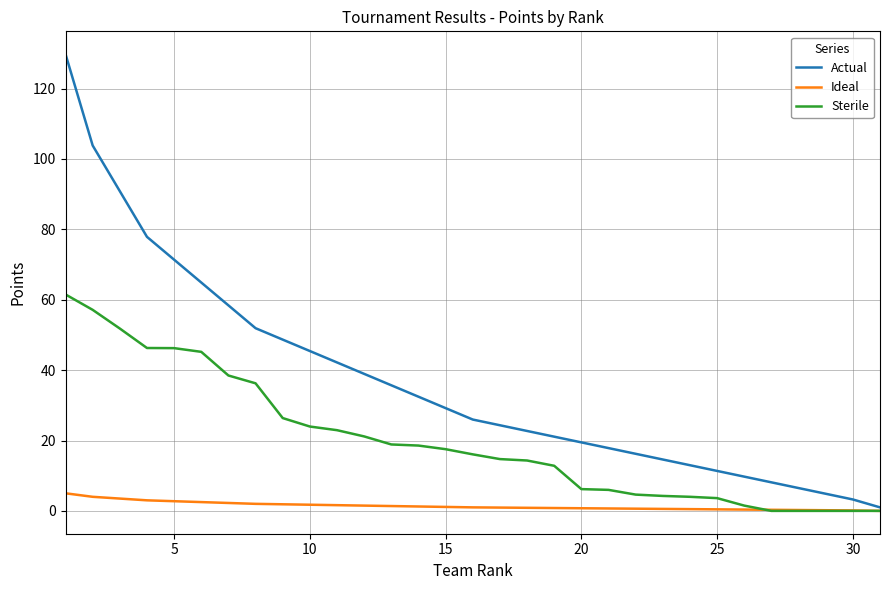

What is the average value of the Ideal series?

1.4